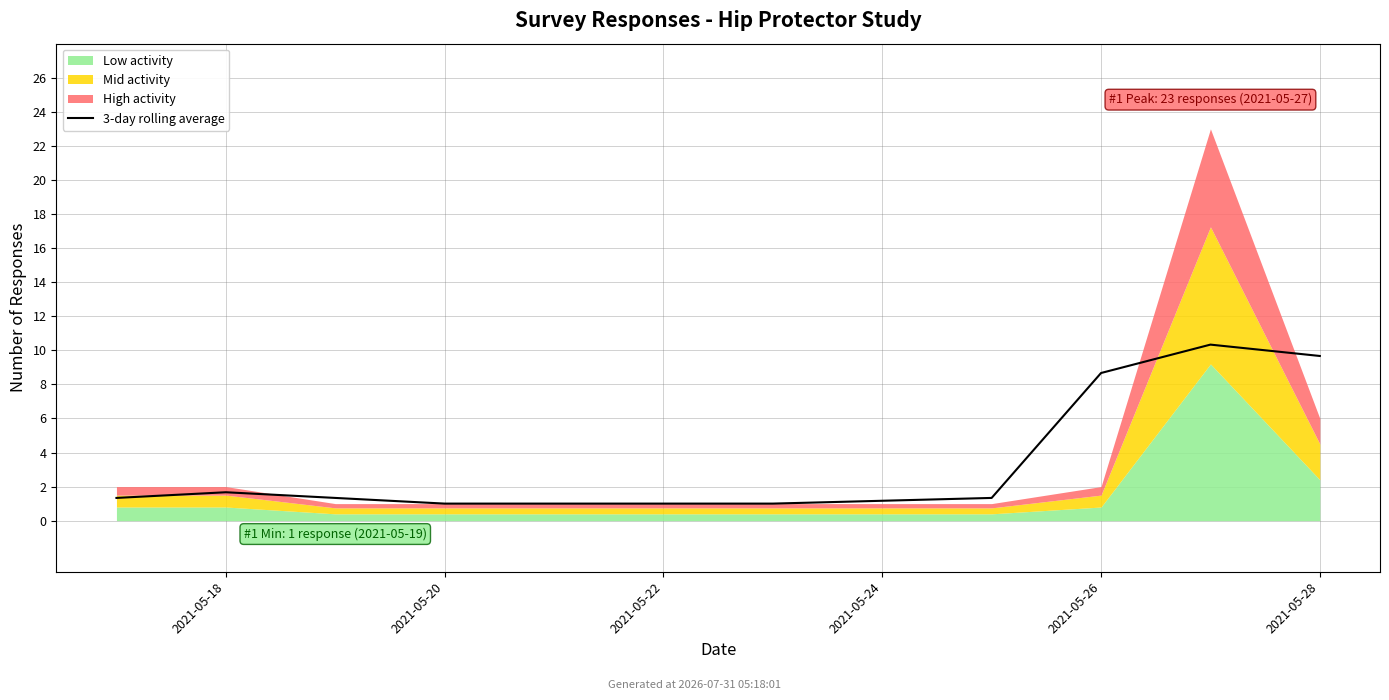

What is the average value?

3.7